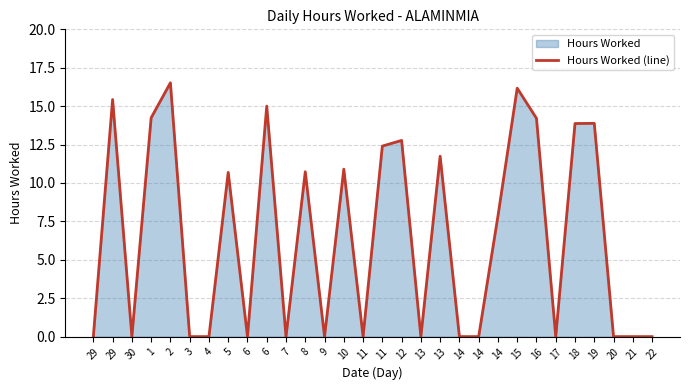

Where is the first local maximum?

29